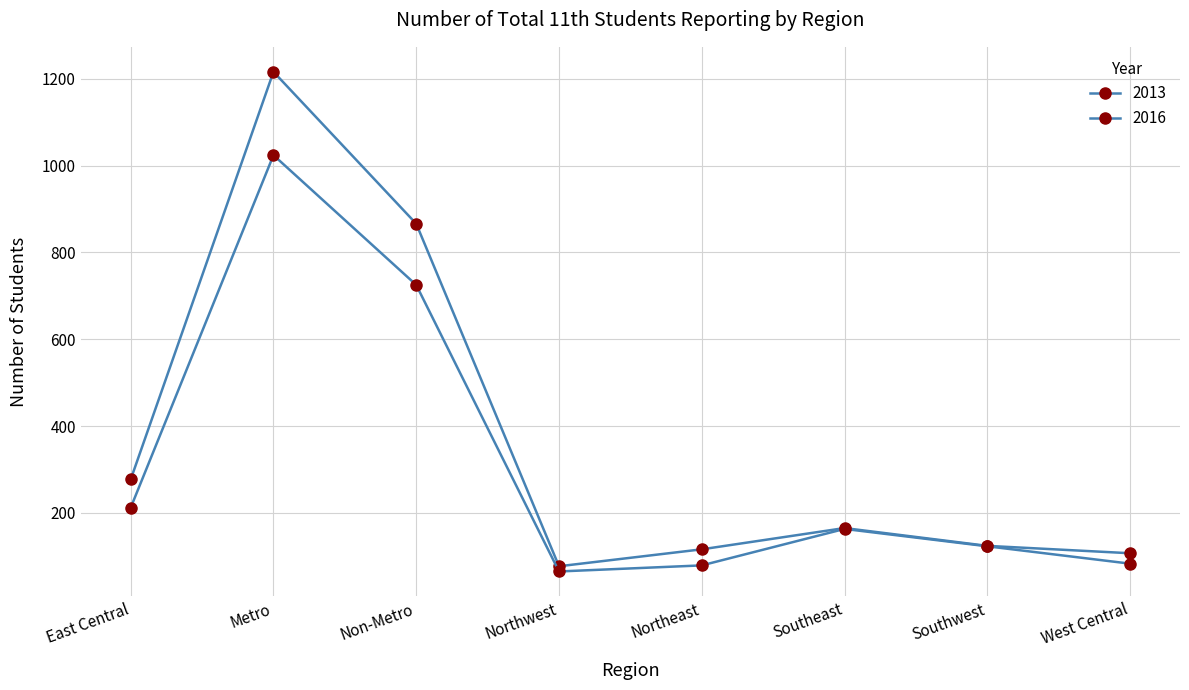

Is the value of 2013 at Southwest greater than the value of 2016 at Northwest?

Yes